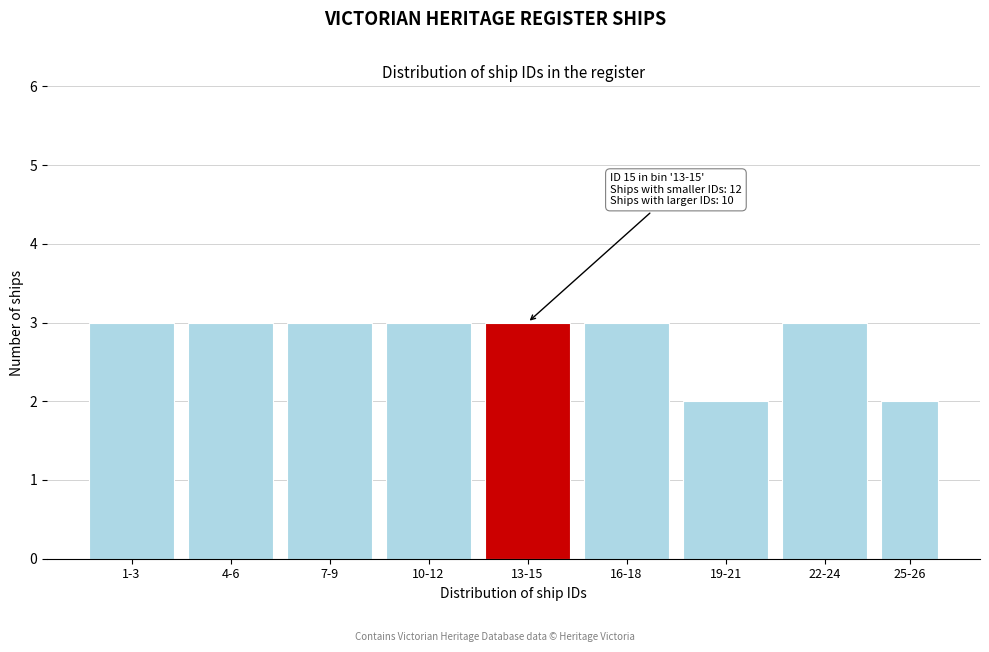

Reading left to right, what are all the values shown in this chart?

3	3	3	3	3	3	2	3	2